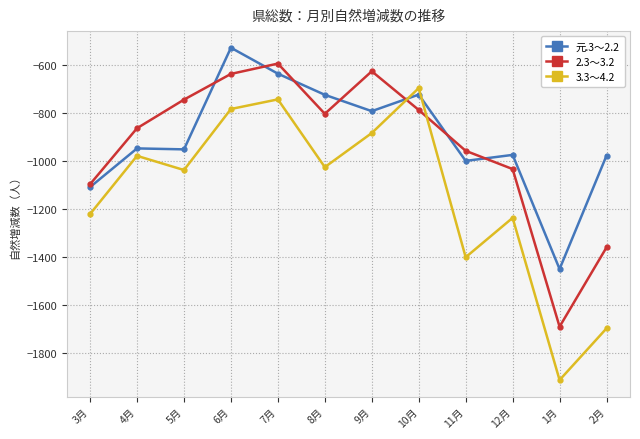

What is the sum of all 3.3～4.2 values?

-13632